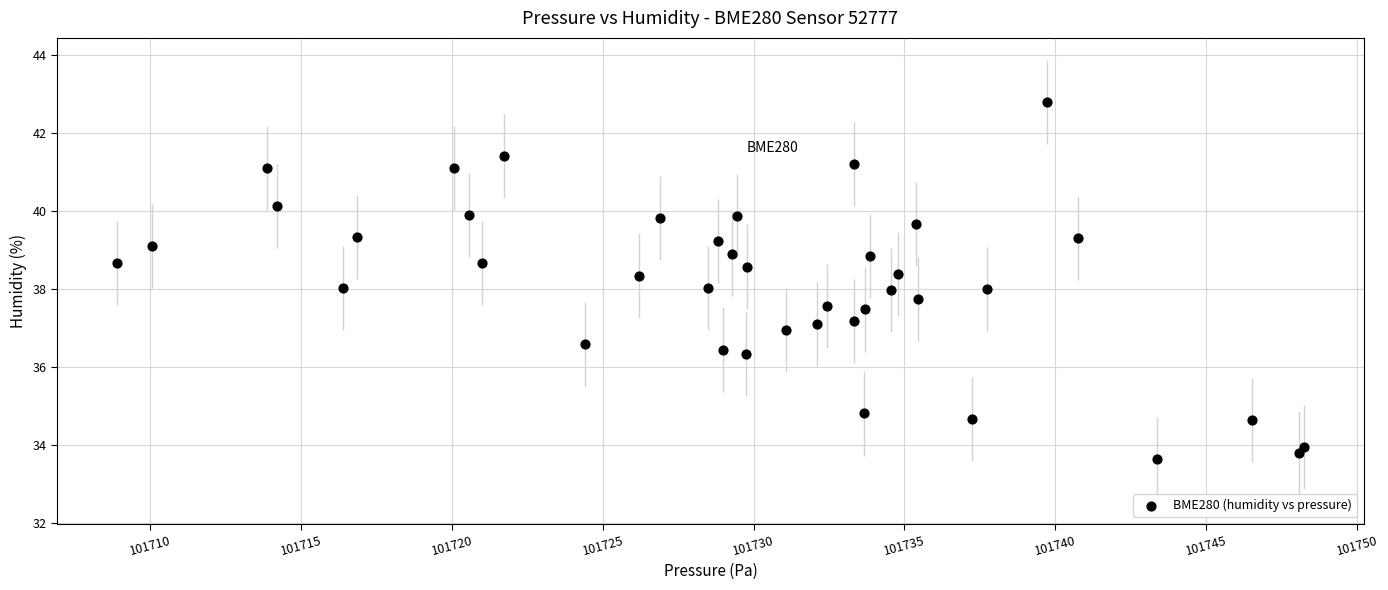

What is the range of X values (max minus min)?

39.4